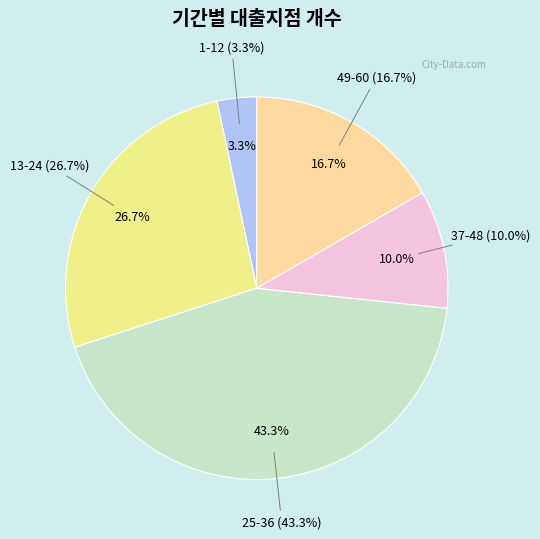

What is the largest slice in the pie chart?

25-36